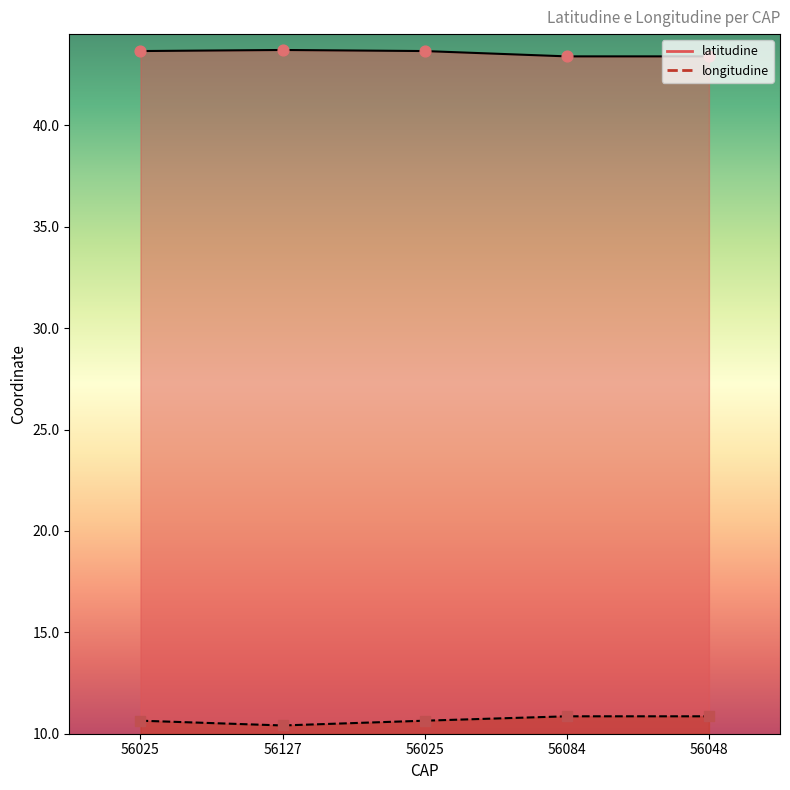

At how many categories does at least one series exceed 15?

5